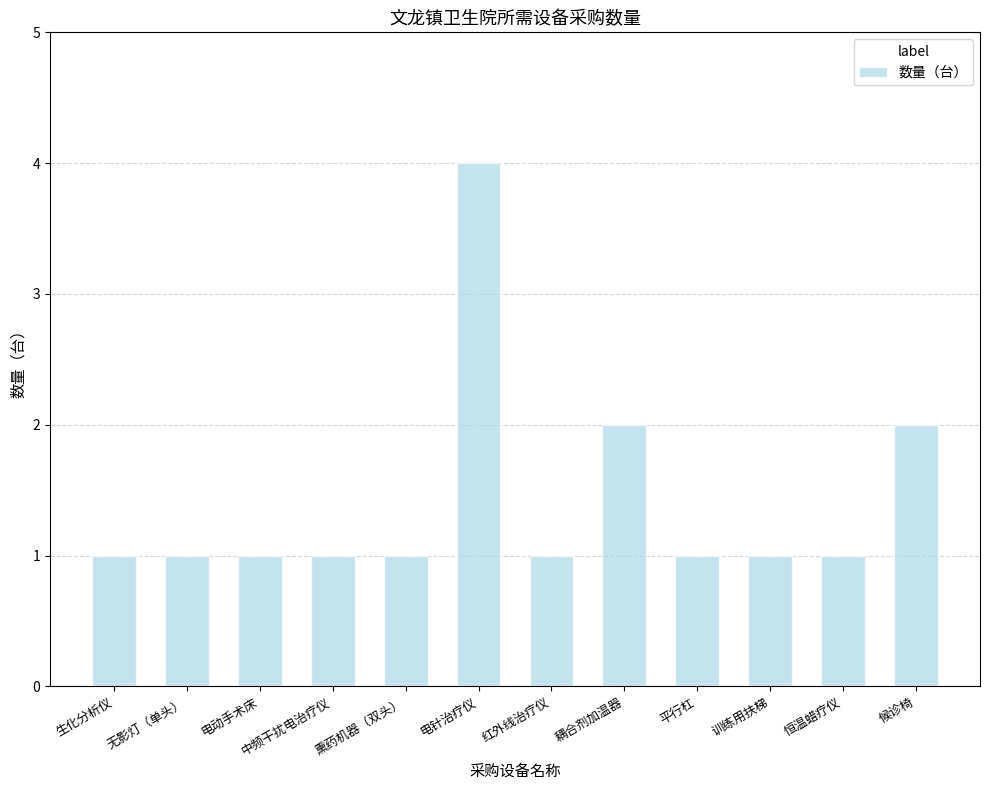

How many data points does each series have?

12